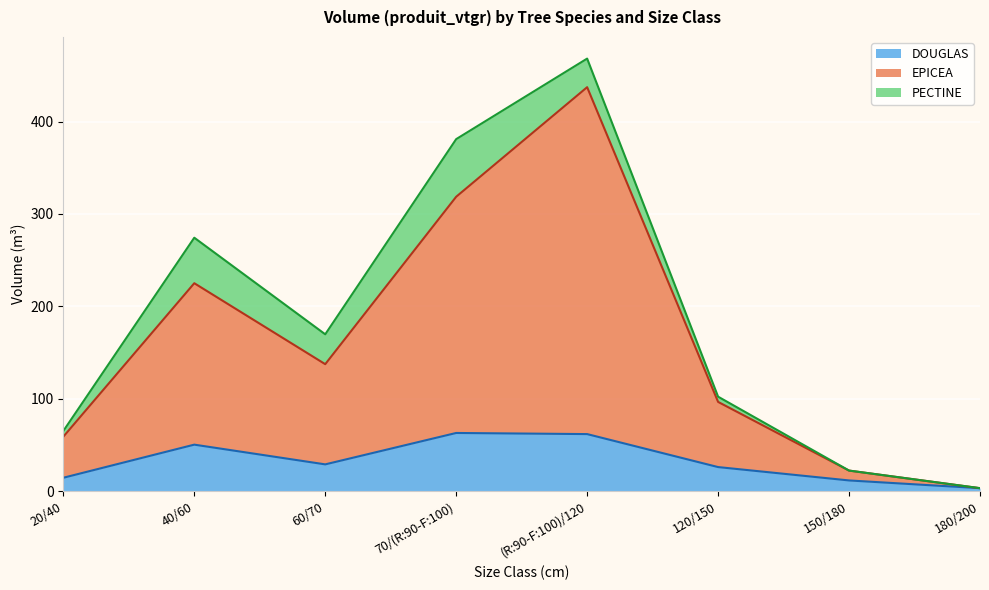

Which series has the largest range (max minus min)?

EPICEA